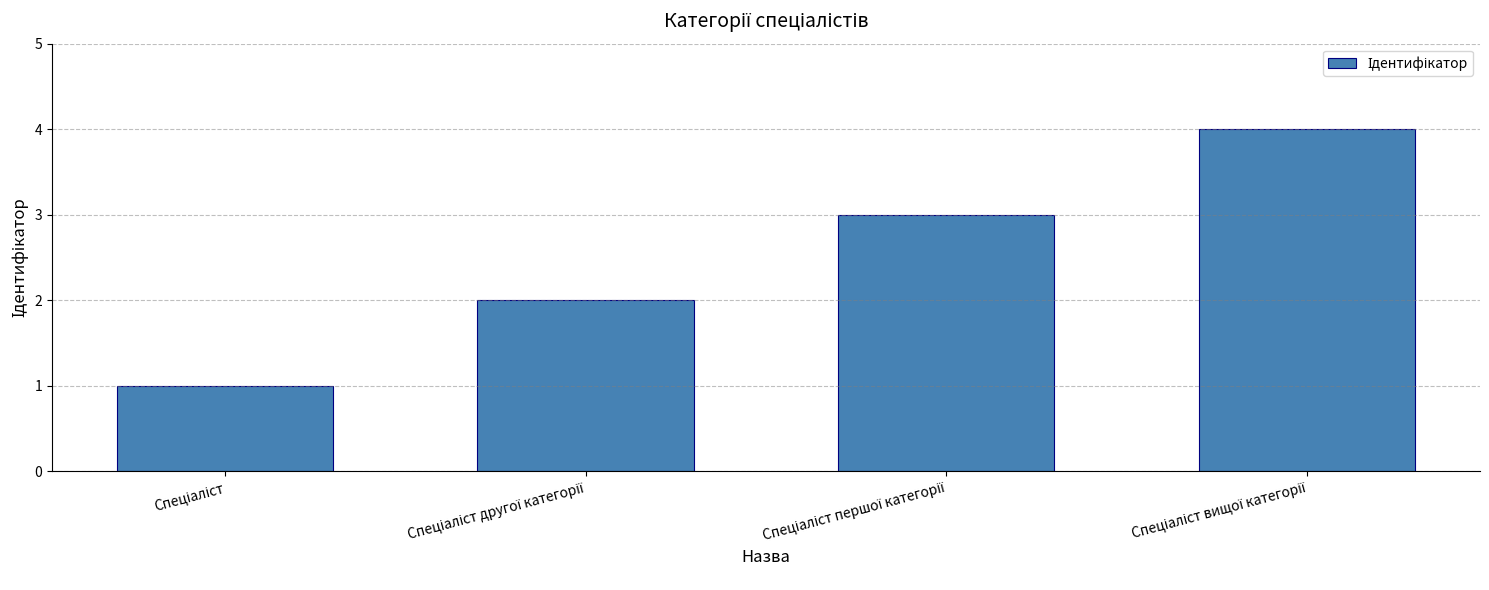

What is the difference between the maximum and second lowest values?

2